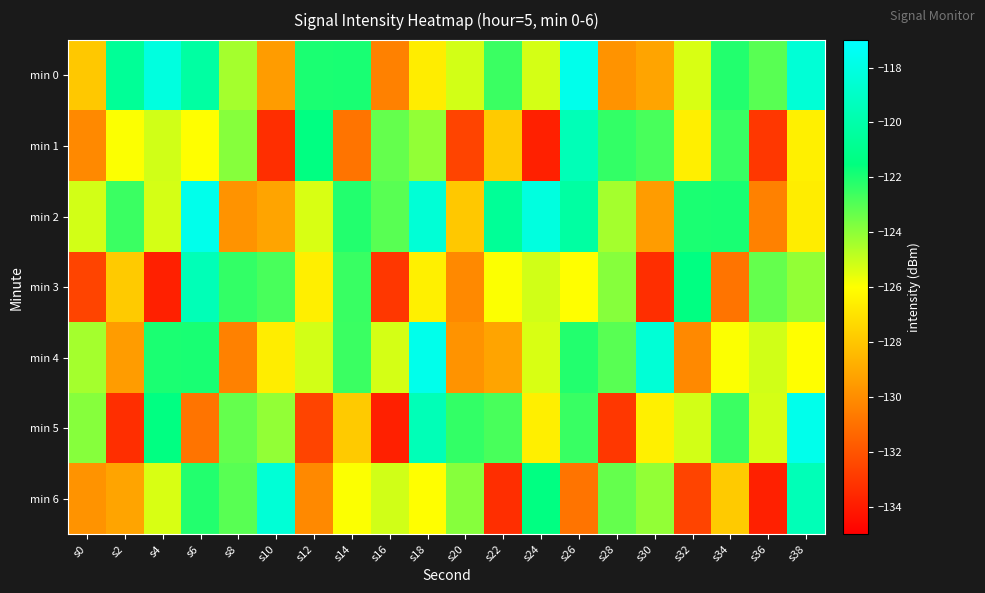

List the series in order of their peak value, highest first.

min 0, min 2, min 4, min 5, min 6, min 1, min 3